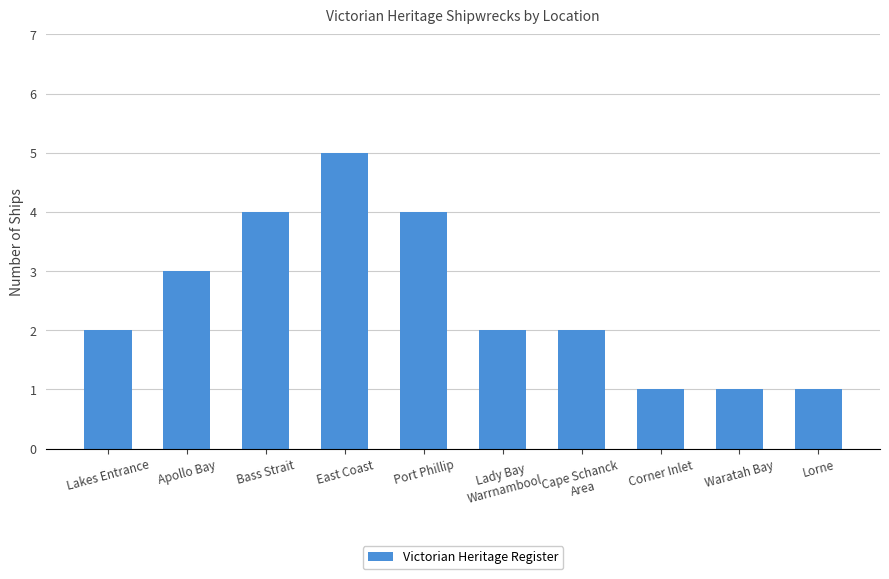

Does the chart contain any negative values?

No